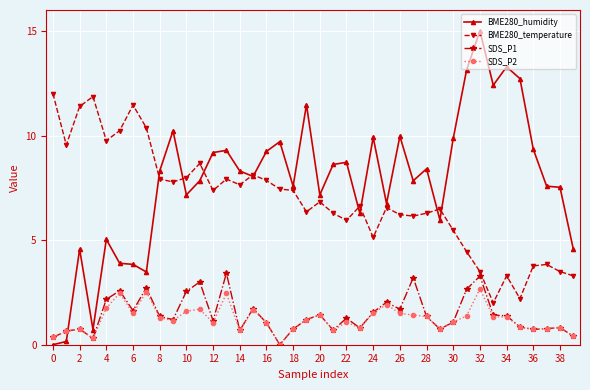

At how many categories does at least one series exceed 4?

40